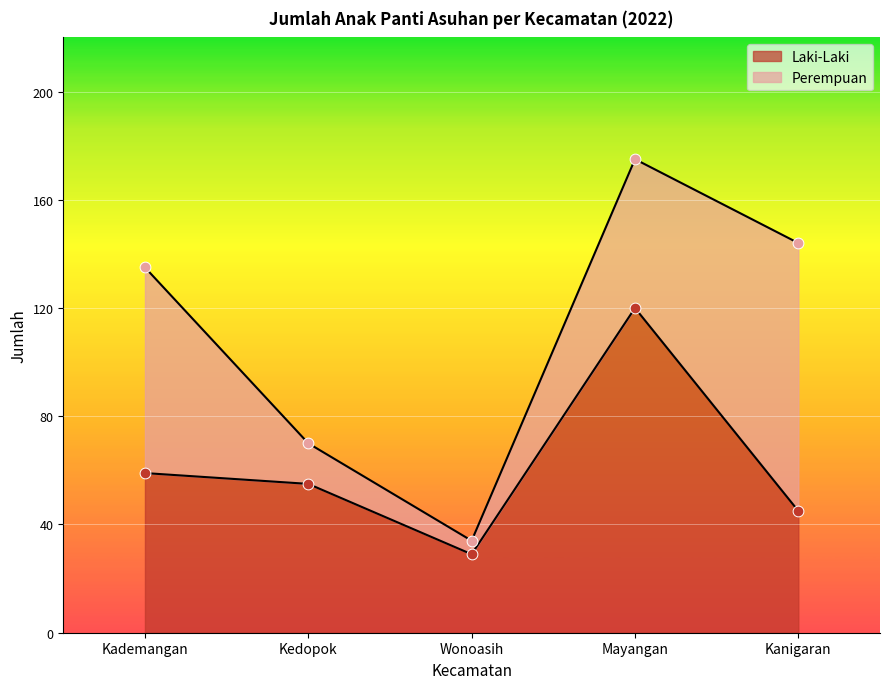

What is the ratio of the value at Mayangan to the value at Kedopok?

2.2